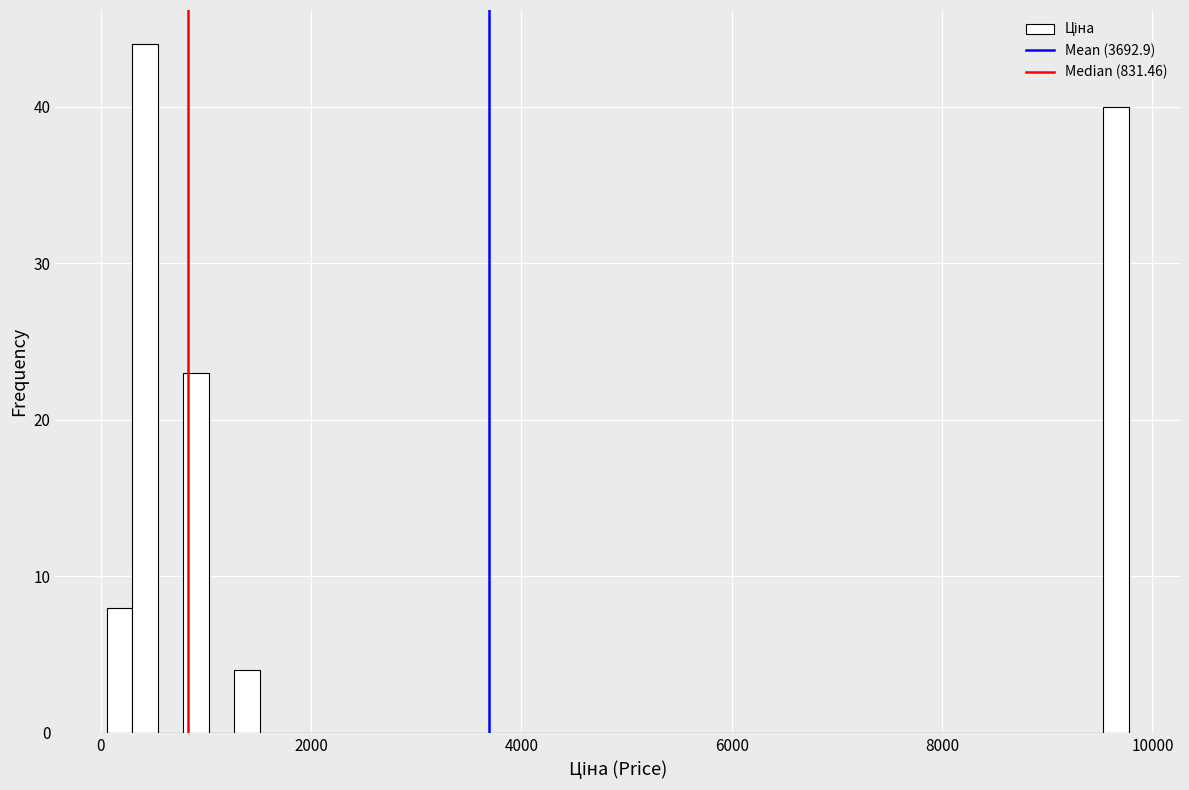

Read against the x-axis, roughly where is the centre of the tallest bar?

400